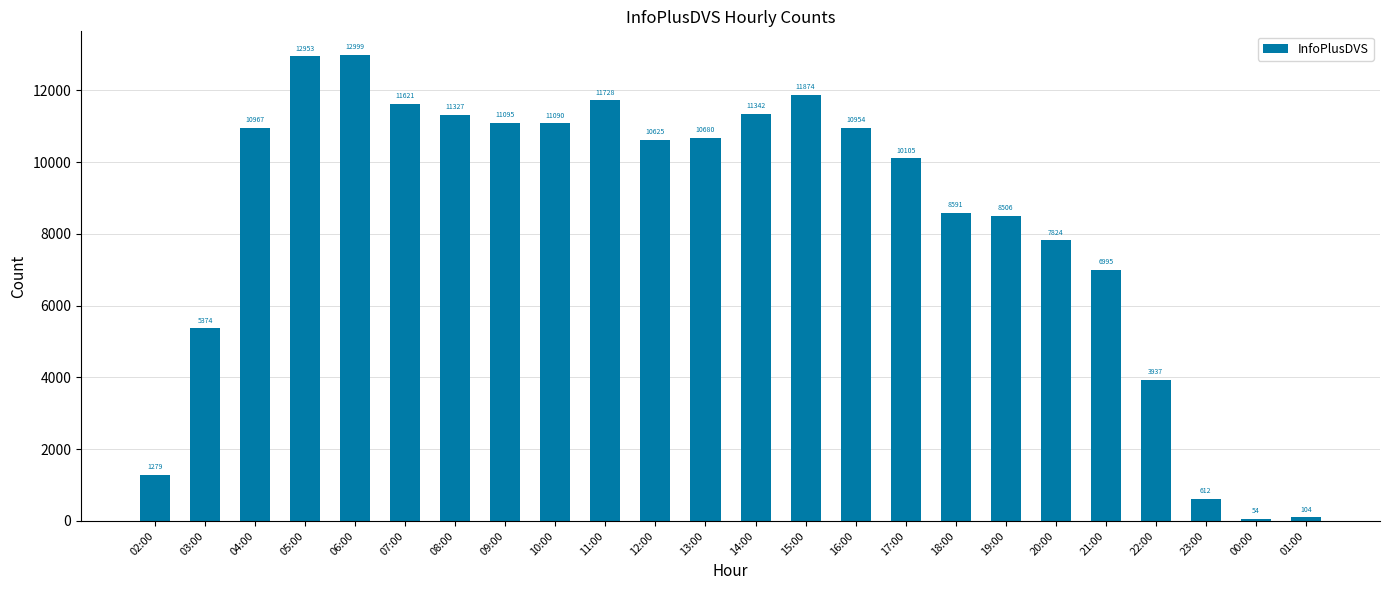

At which label does the data first exceed 10680?

04:00